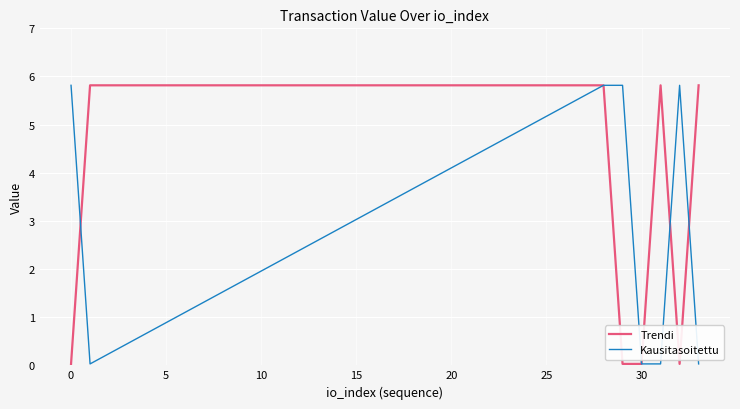

List the series in order of their peak value, highest first.

Trendi, Kausitasoitettu